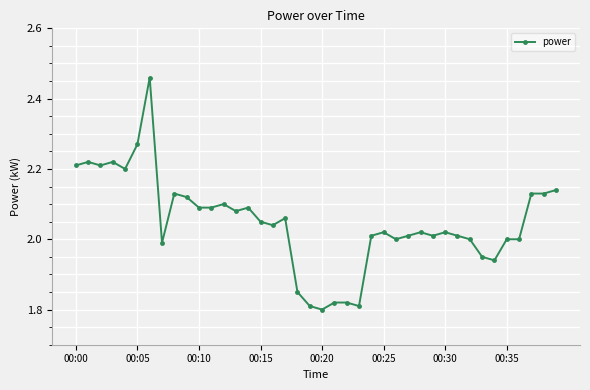

What is the sum of all values?

81.9